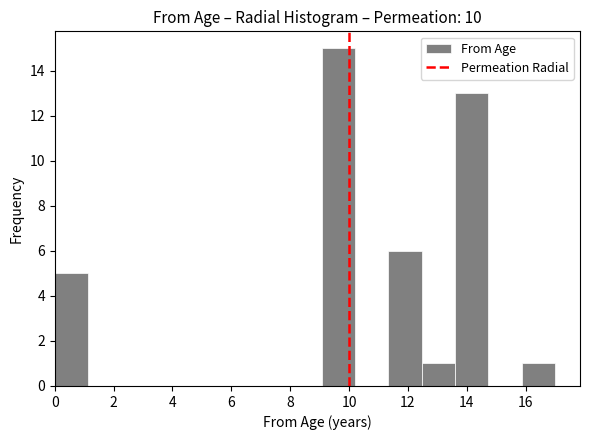

Which range on the x-axis has the tallest bar?

9.0 to 10.2